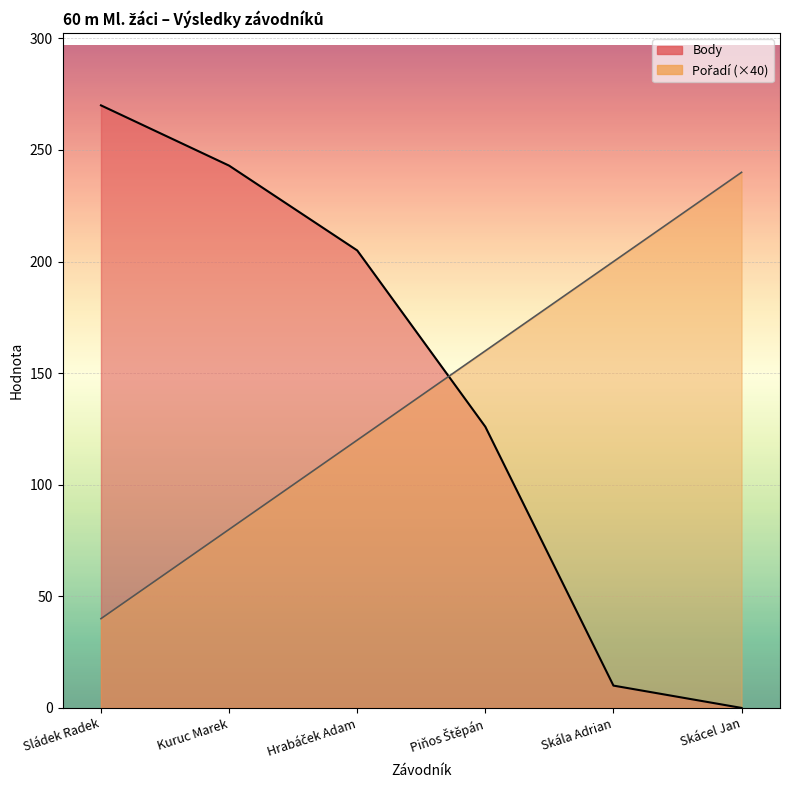

How many distinct data groups are displayed?

2